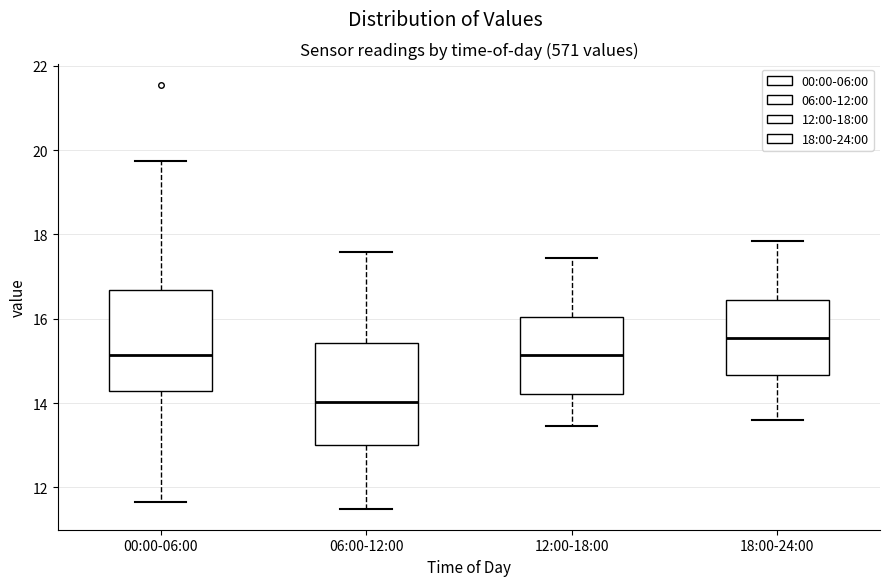

Where does the median line of the box for 00:00-06:00 sit on the y-axis? The values are not printed on the chart, so give them approximately, as read against the axis.

15.2